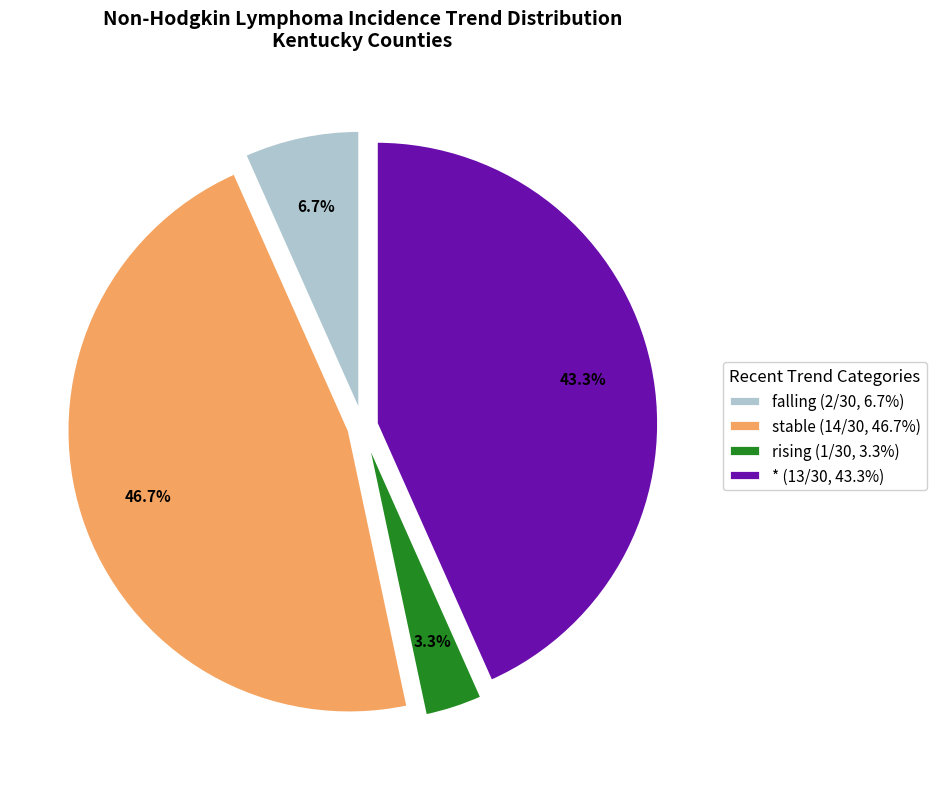

To the nearest percent, what percentage of the pie is stable?

47%